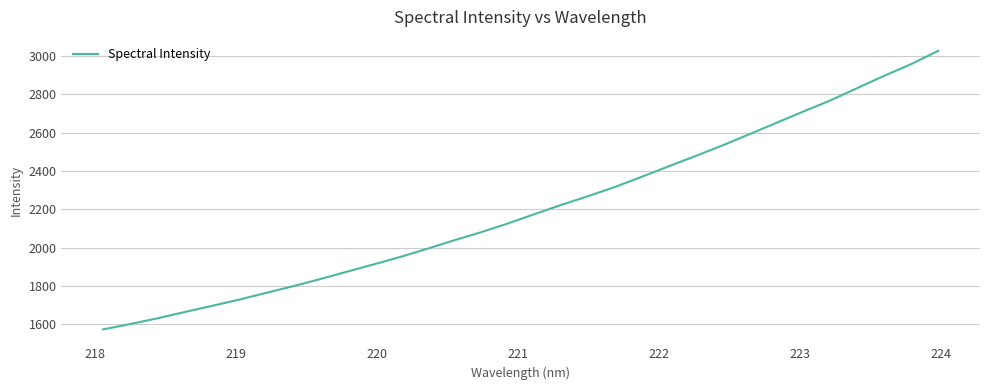

What is the difference between the maximum and minimum values?

1453.6